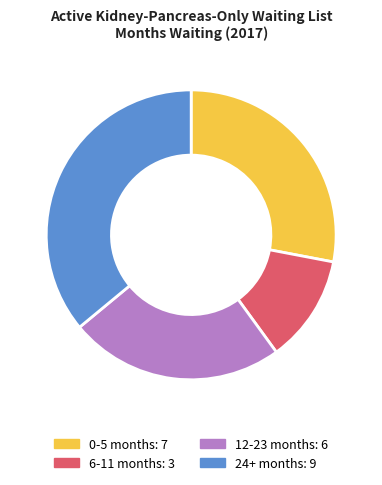

Does 24+ months: 9 represent more than half of the total?

No